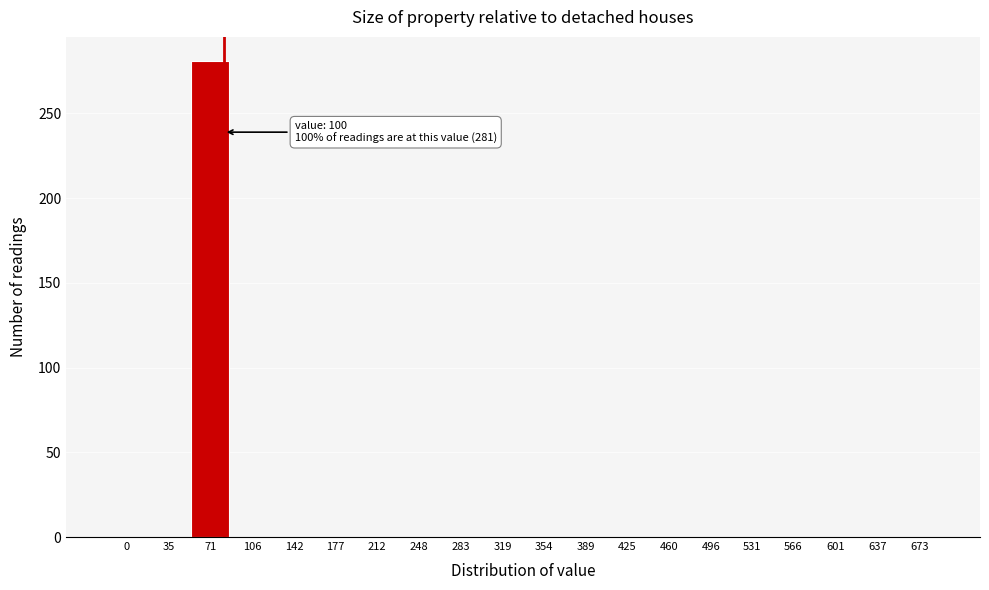

Reading left to right, what are all the values shown in this chart?

0=0	35=0	71=281	106=0	142=0	177=0	212=0	248=0	283=0	319=0	354=0	389=0	425=0	460=0	496=0	531=0	566=0	601=0	637=0	673=0